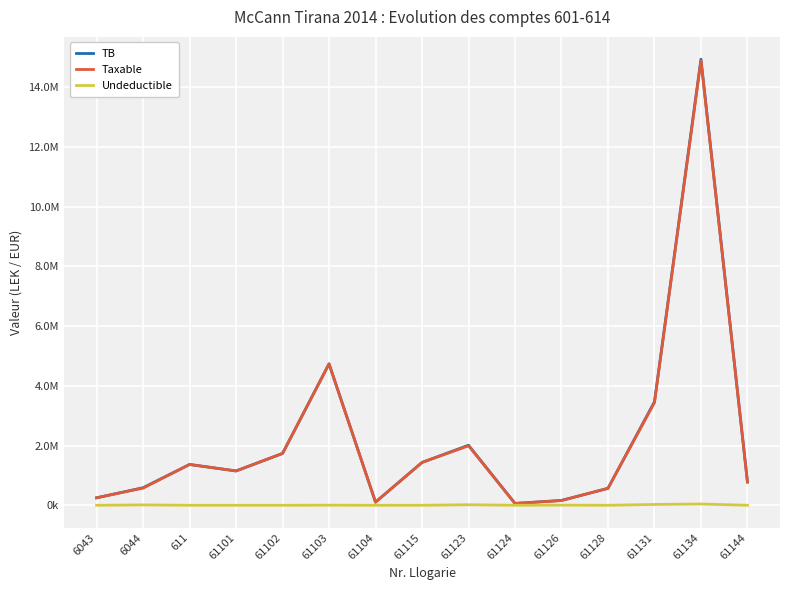

What is the sum of all TB values?

33343095.0